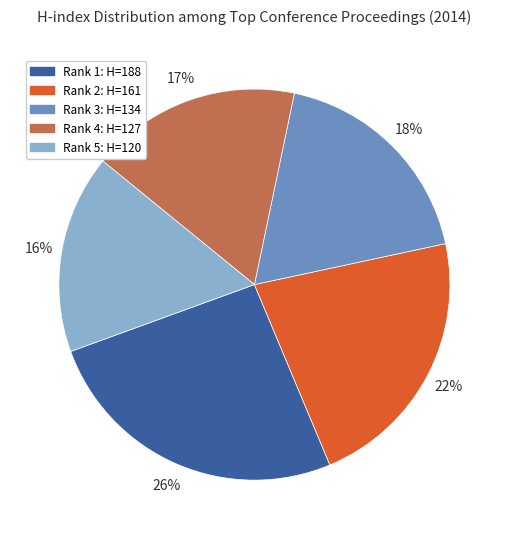

To the nearest percent, what is the average slice percentage?

20%